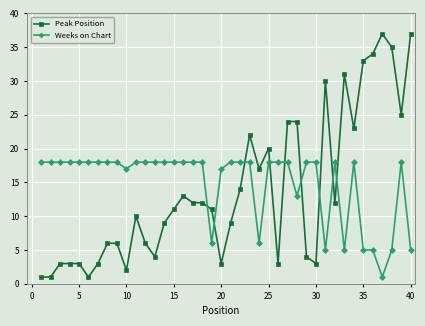

What is the average value of the Peak Position series?

14